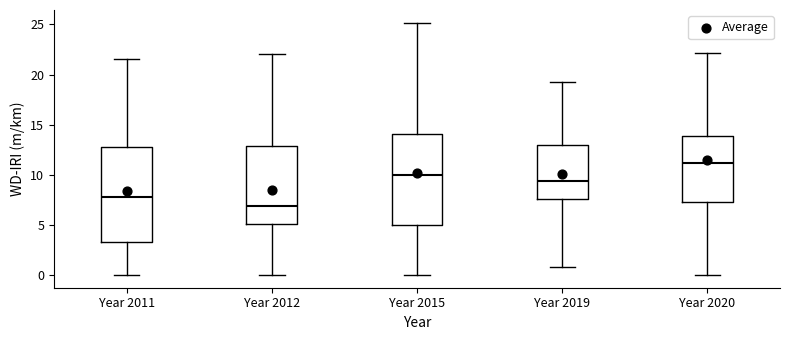

Reading left to right, read every box against the y-axis: the position of its median line, the range the box covers, and the ends of its whiskers. The values are not printed on the chart, so give them approximately, as read against the axis.

Year 2011: median 8.0, box 3.5 to 13.0, whiskers 0.0 to 21.5
Year 2012: median 7.0, box 5.0 to 13.0, whiskers 0.0 to 22.0
Year 2015: median 10.0, box 5.0 to 14.0, whiskers 0.0 to 25.0
Year 2019: median 9.5, box 7.5 to 13.0, whiskers 1.0 to 19.5
Year 2020: median 11.0, box 7.5 to 14.0, whiskers 0.0 to 22.0